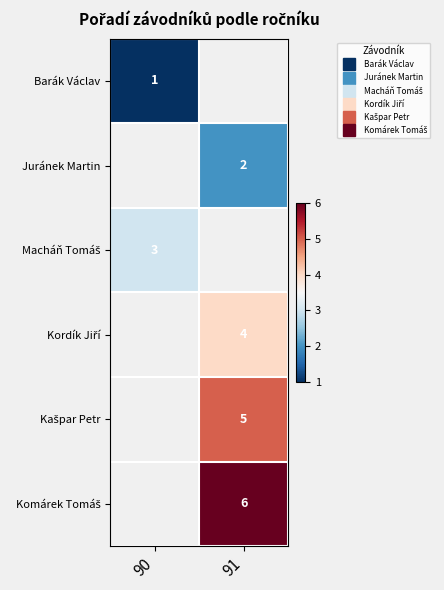

How many values in Kašpar Petr are above zero?

1